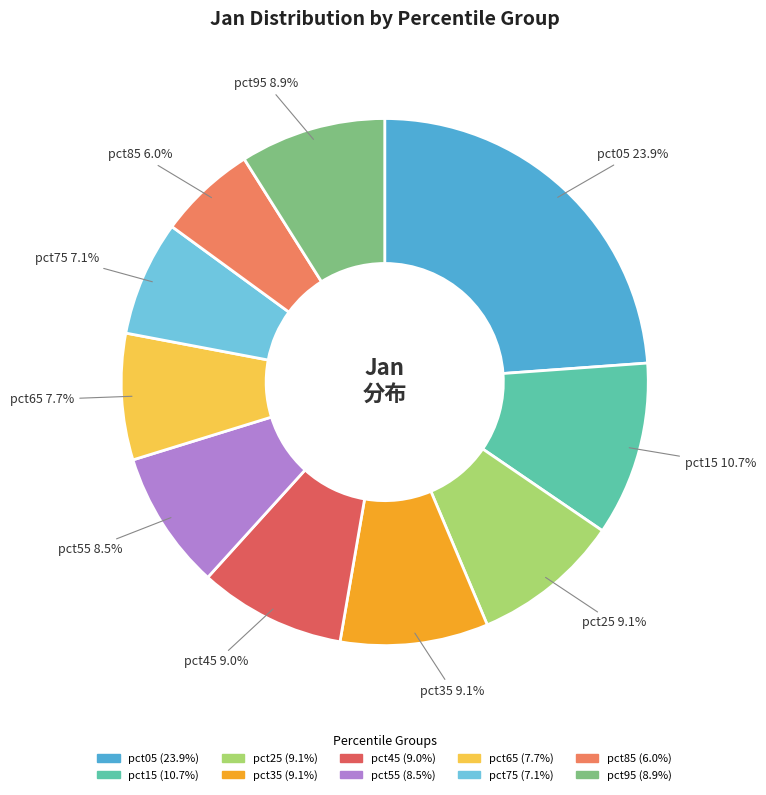

To the nearest percent, what is the difference between the largest and smallest slice percentages?

18%